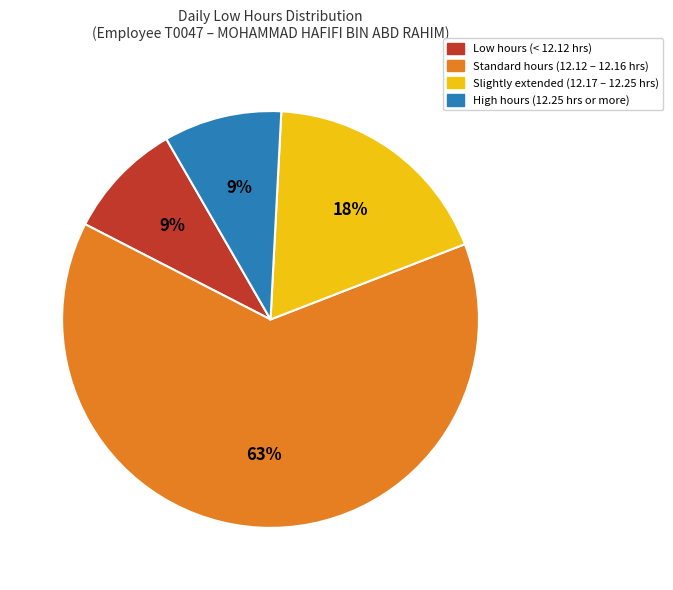

To the nearest percent, what is the average slice percentage?

25%